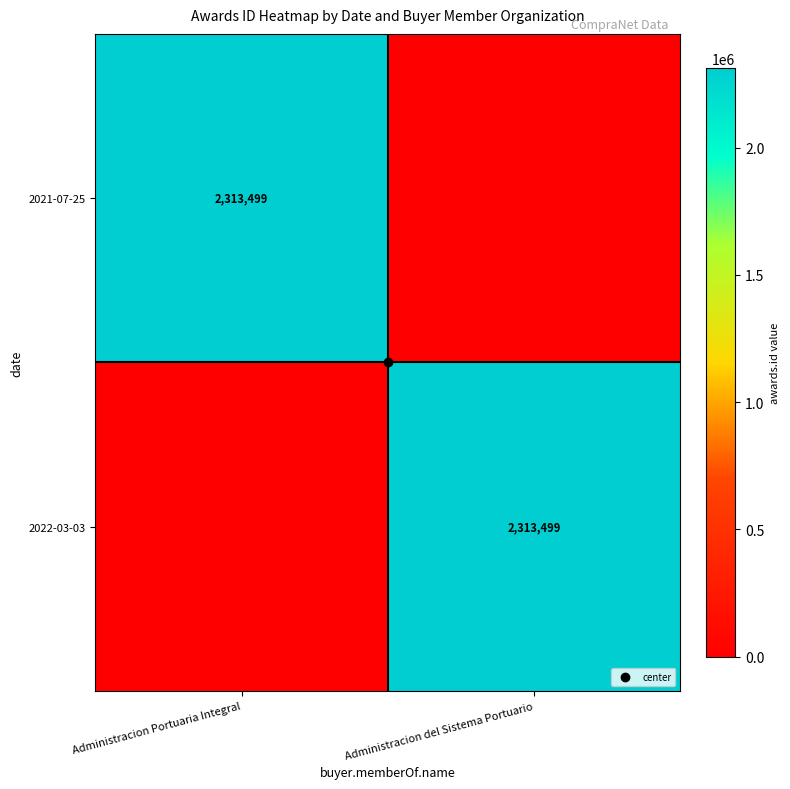

Count the number of categories in the chart.

2